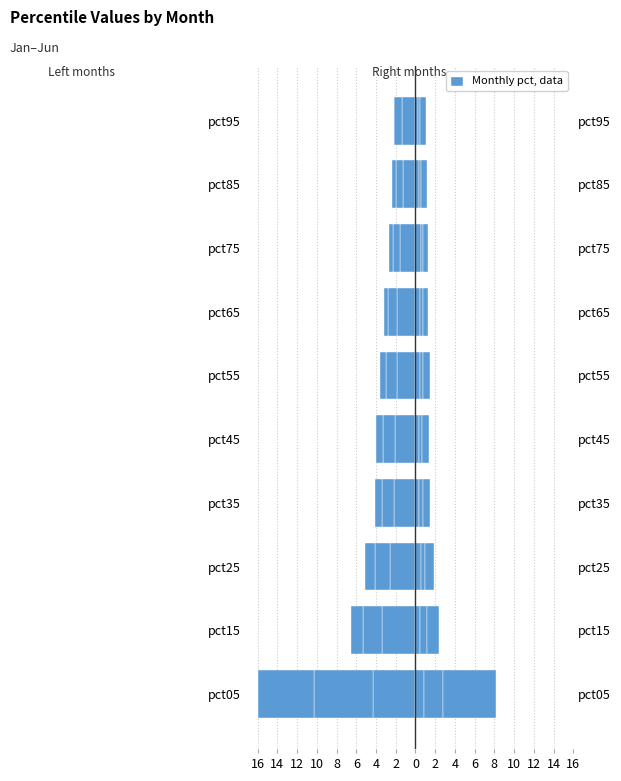

Are the bars horizontal?

Yes